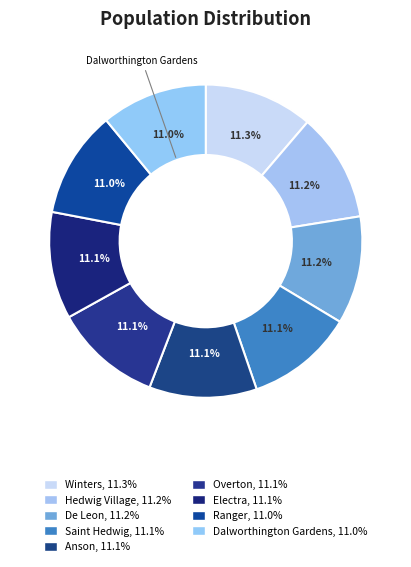

What is the largest slice in the pie chart?

Winters